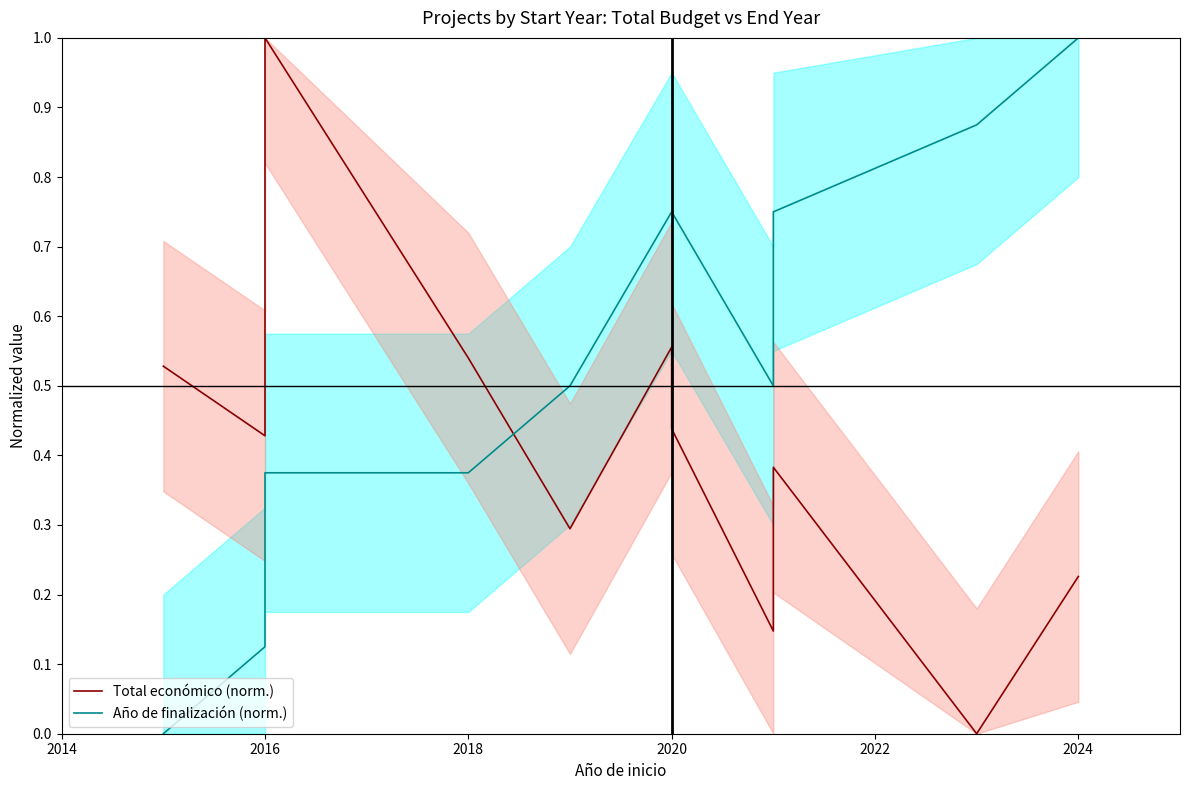

Is the value of Año de finalización (norm.) at 2020 greater than the value of Total económico (norm.) at 2020?

Yes